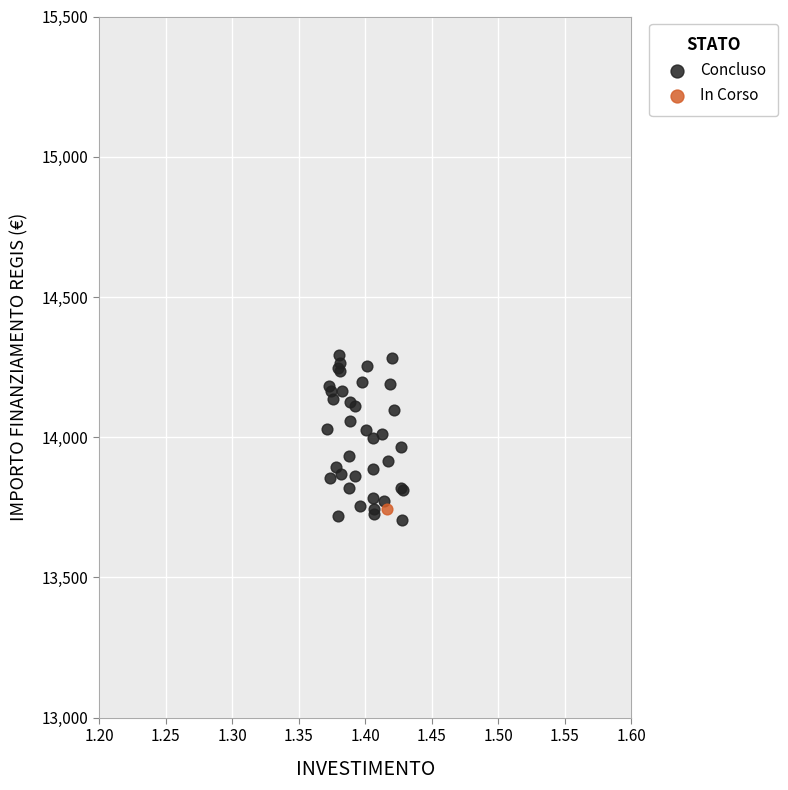

What are all the series names shown in the legend?

Concluso, In Corso